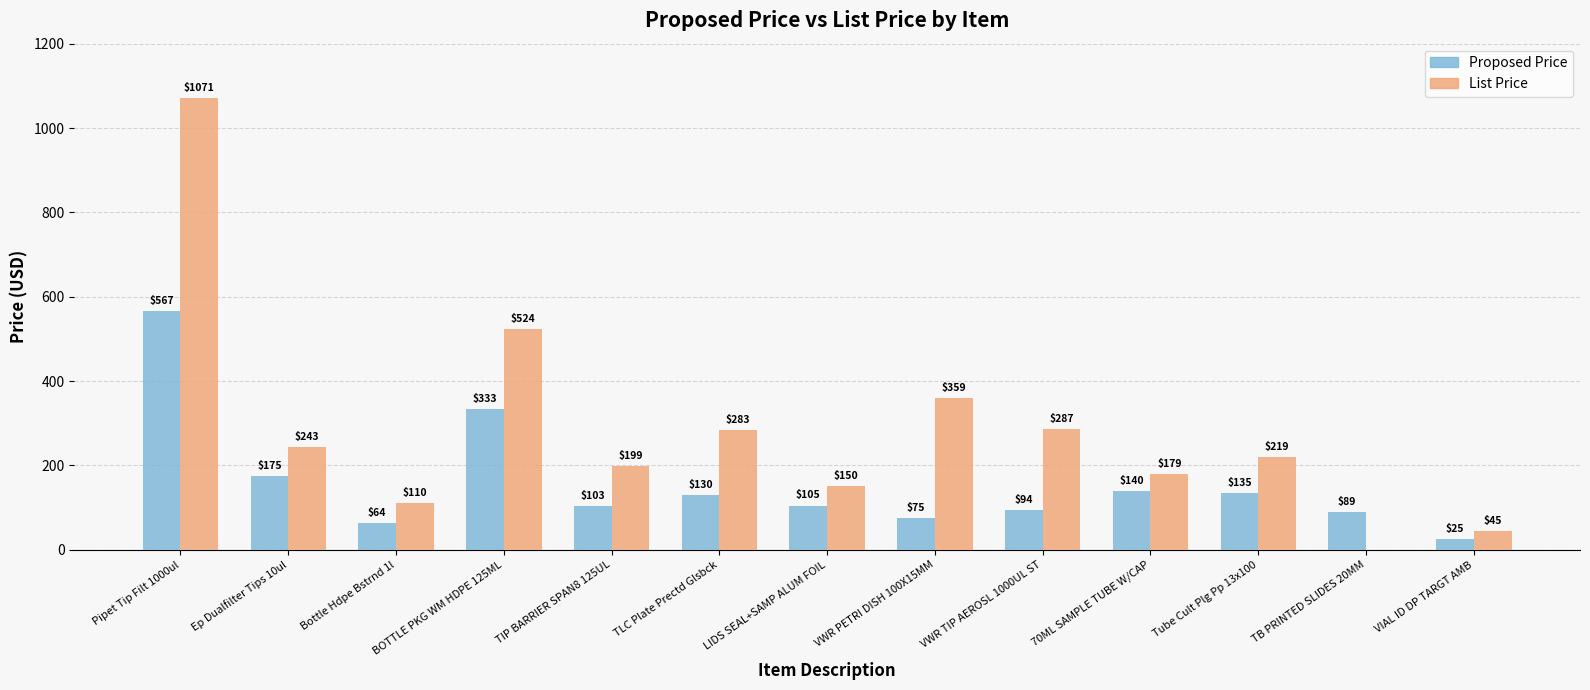

Which series changed the most between BOTTLE PKG WM HDPE 125ML and LIDS SEAL+SAMP ALUM FOIL?

List Price